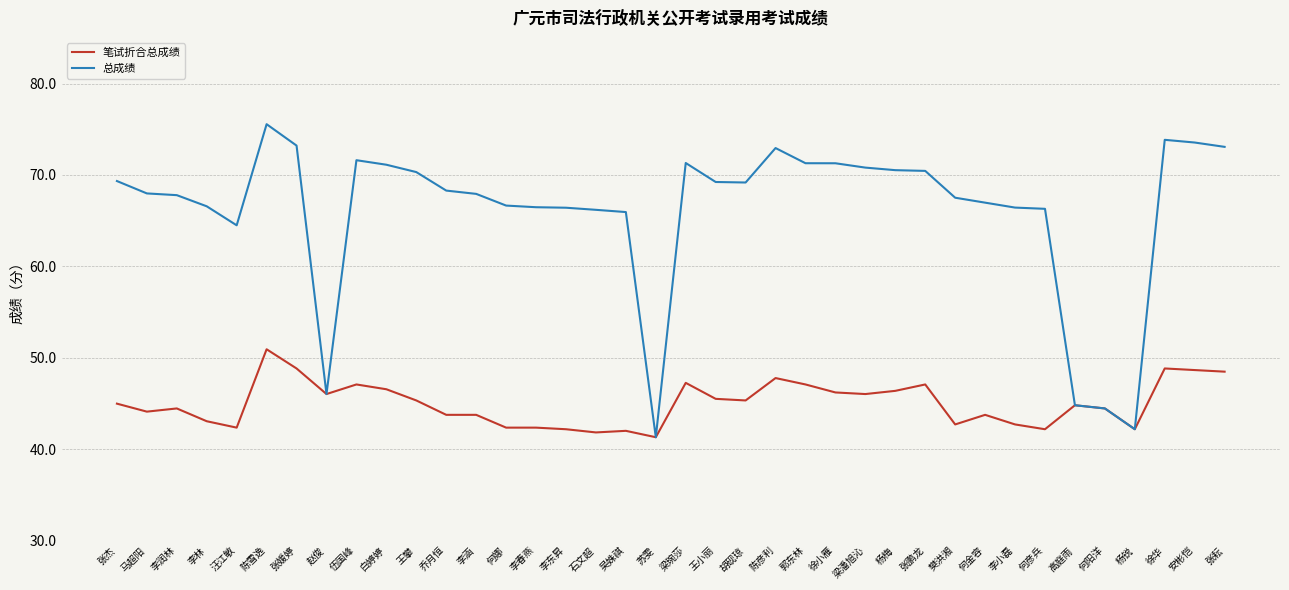

What is the total value across all series at 陈雪逸?

126.5